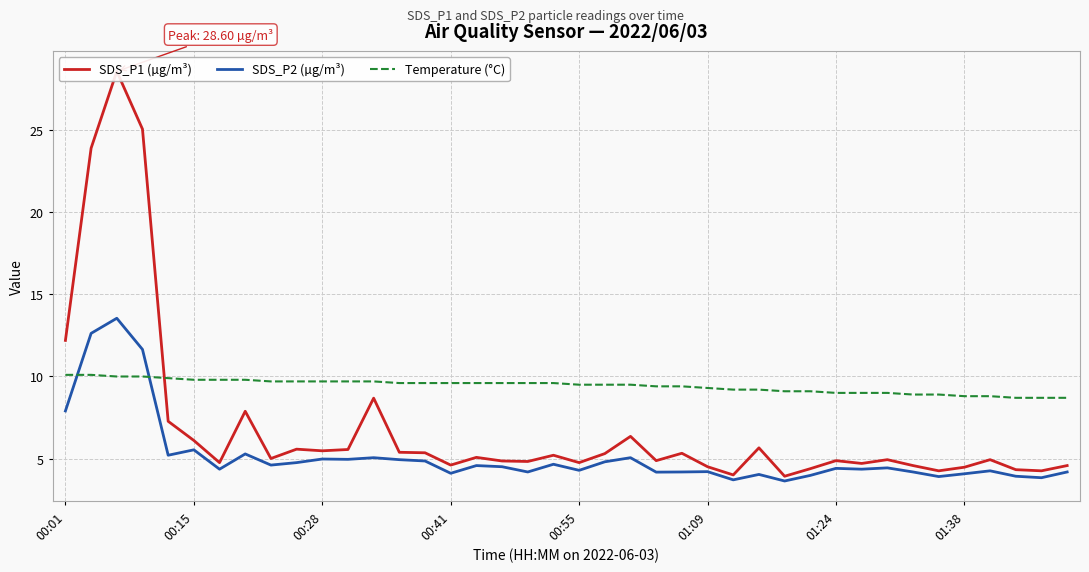

What is the highest value of the SDS_P2 (µg/m³) series?

13.6